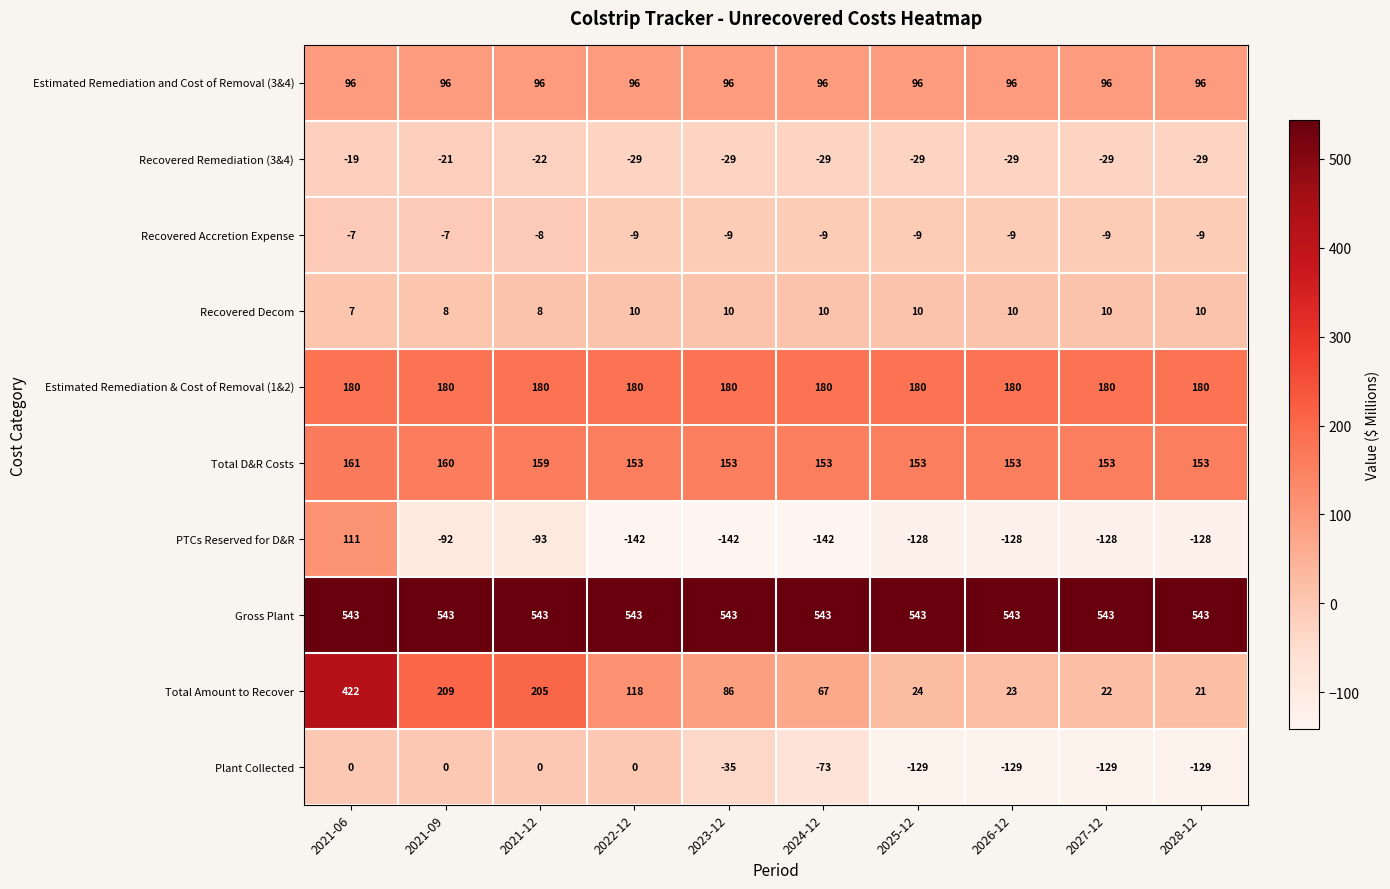

What is the spread (max minus min) of values at 2022-12?

685